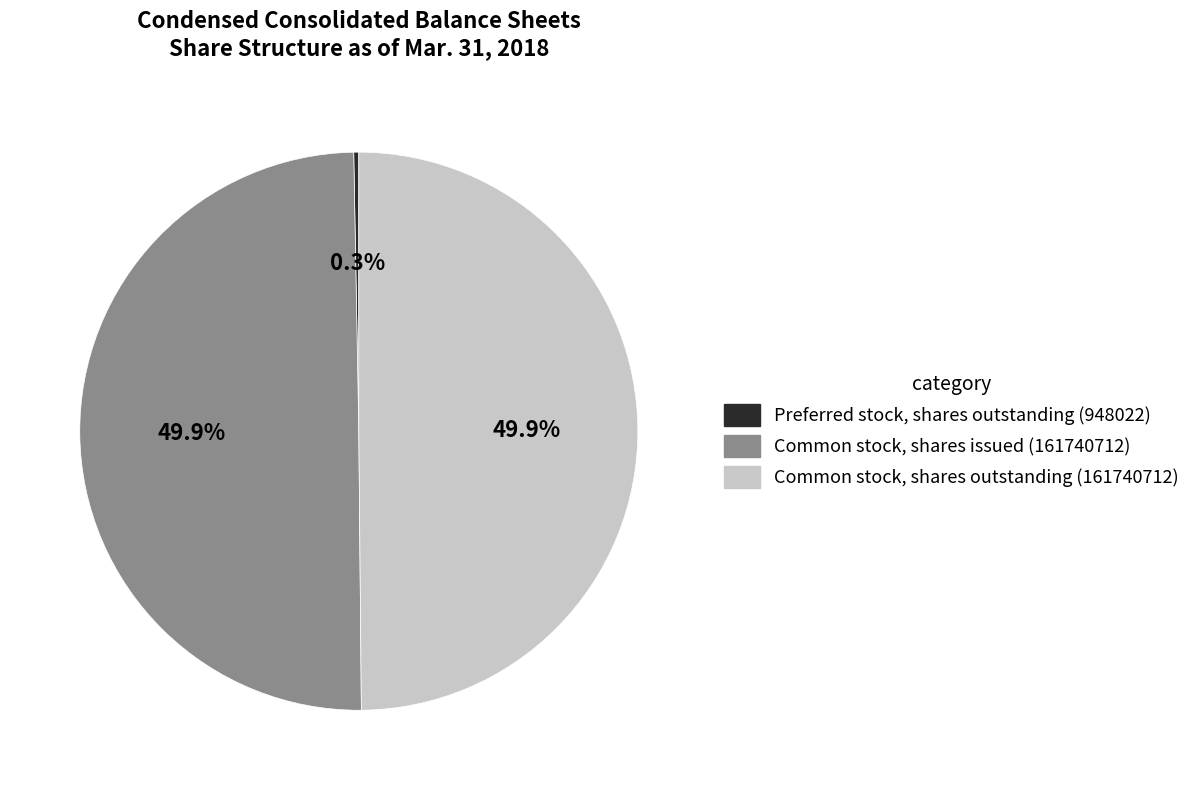

Is it true that Common stock, shares issued is 55% of the pie?

False